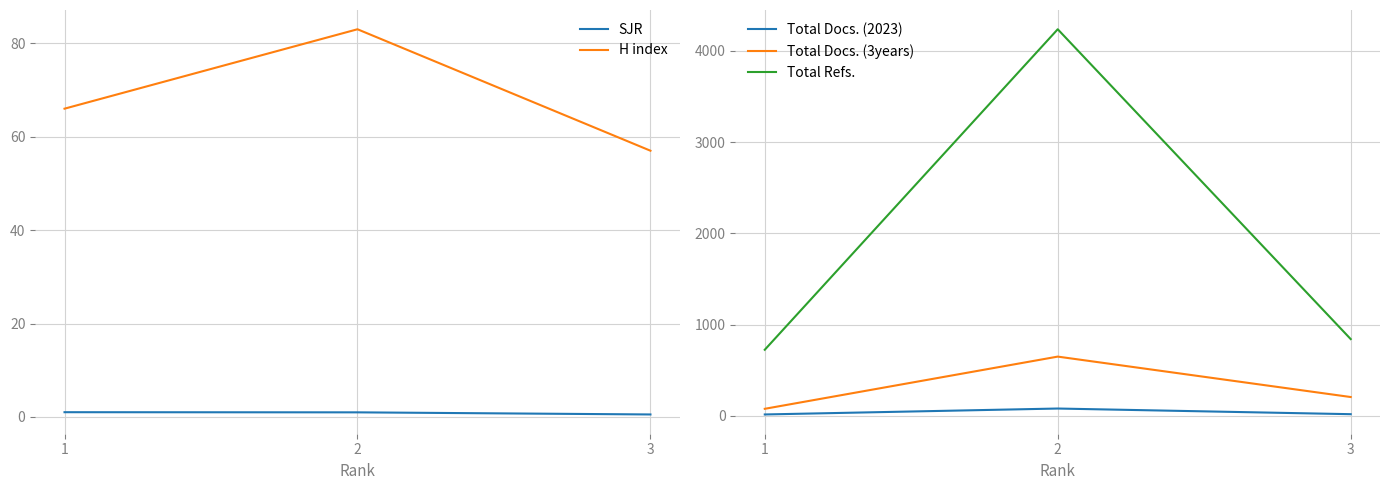

What is the minimum value for Total Docs. (3years)?

78